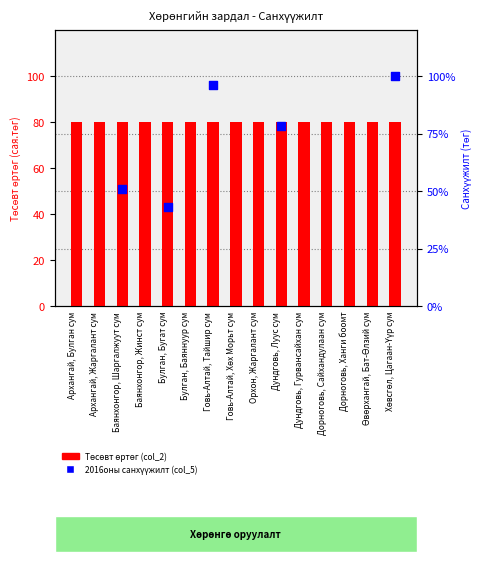

At how many categories does at least one series exceed 52?

15